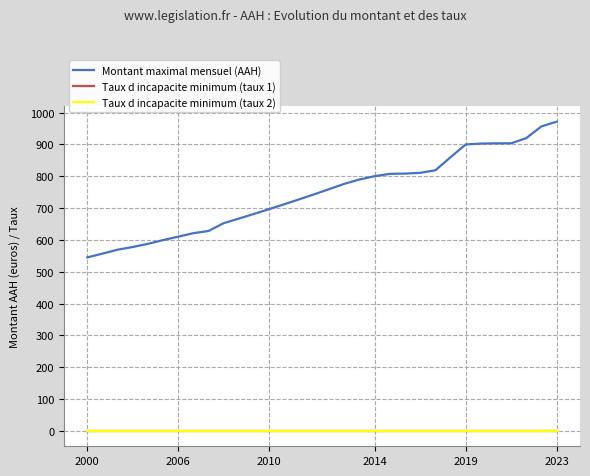

Which series has the widest spread of values?

Montant maximal mensuel (AAH)